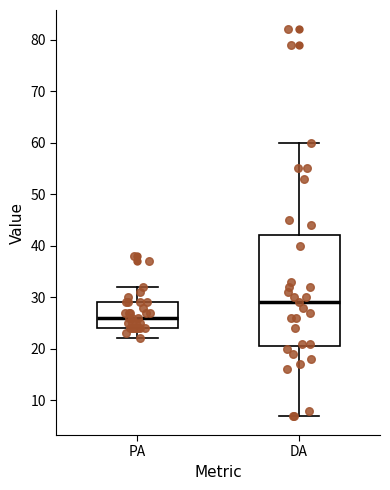

Where does the upper whisker of the box for DA end on the y-axis? The values are not printed on the chart, so give them approximately, as read against the axis.

60